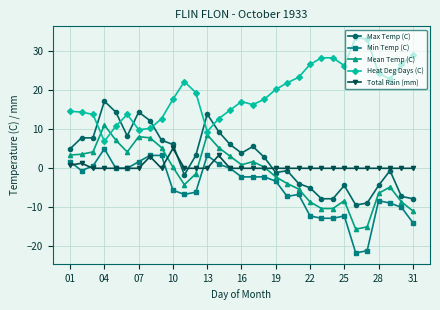

Which series has the largest total across all categories?

Heat Deg Days (C)